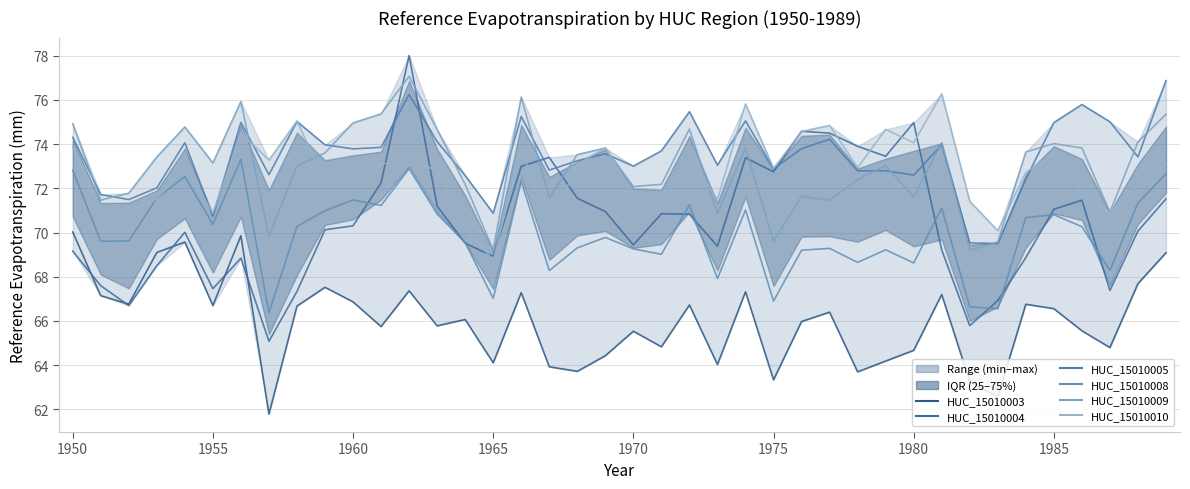

Which category has the highest value in the HUC_15010010 series?

31